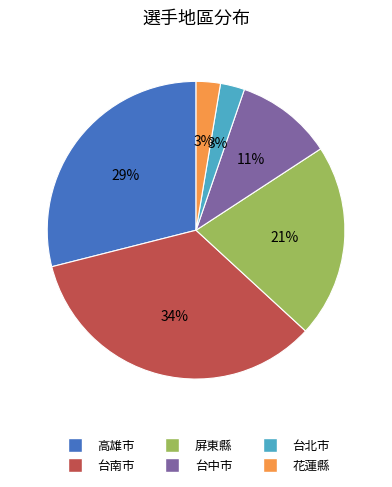

Count the number of slices in the pie.

6